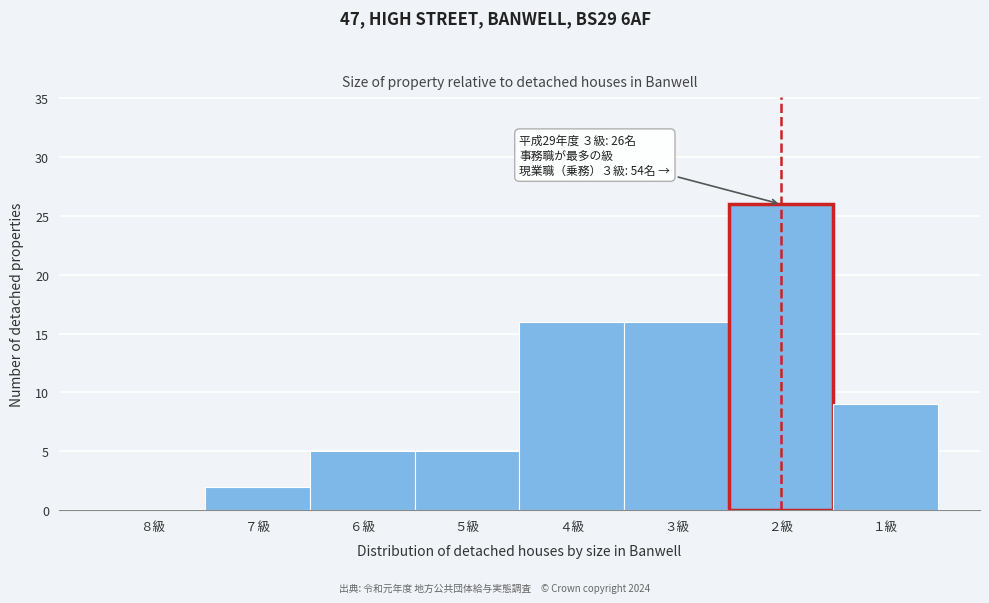

Reading right to left, transcribe all the data shown in this chart.

１級=9	２級=26	３級=16	４級=16	５級=5	６級=5	７級=2	８級=0